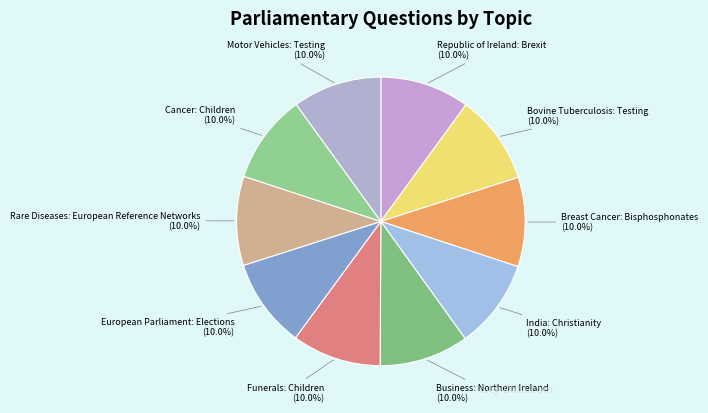

Count the number of slices in the pie.

10